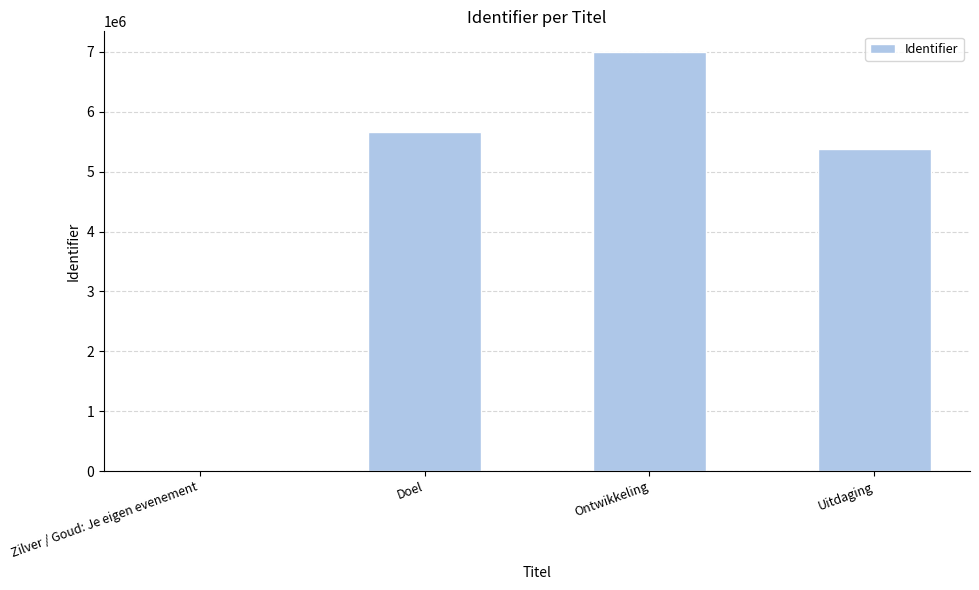

What is the difference between the values at Zilver / Goud: Je eigen evenement and Uitdaging?

5381442